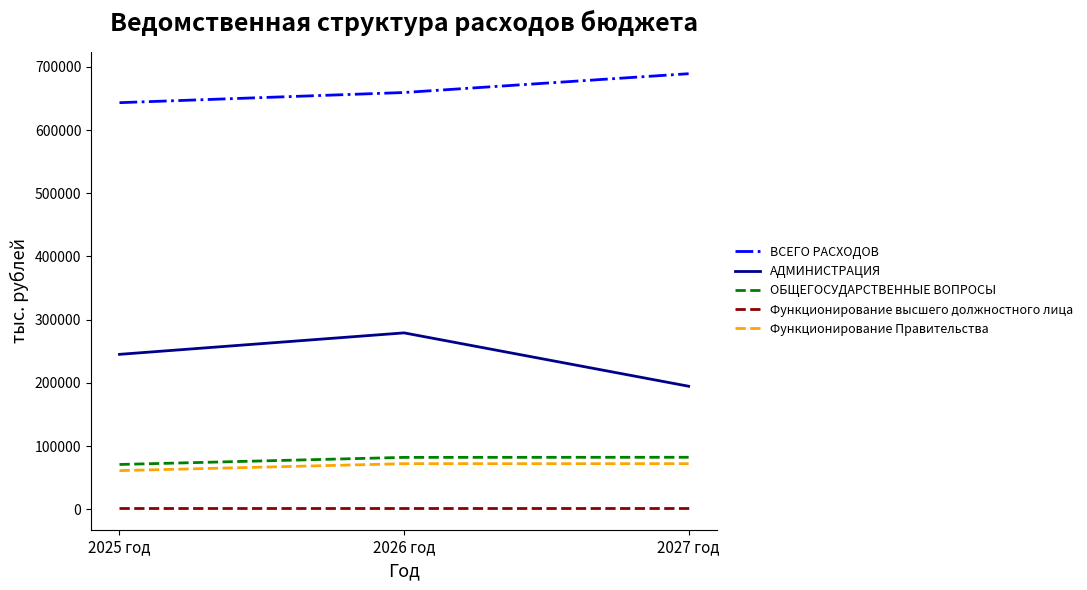

What is the sum of all ВСЕГО РАСХОДОВ values?

1991770.5